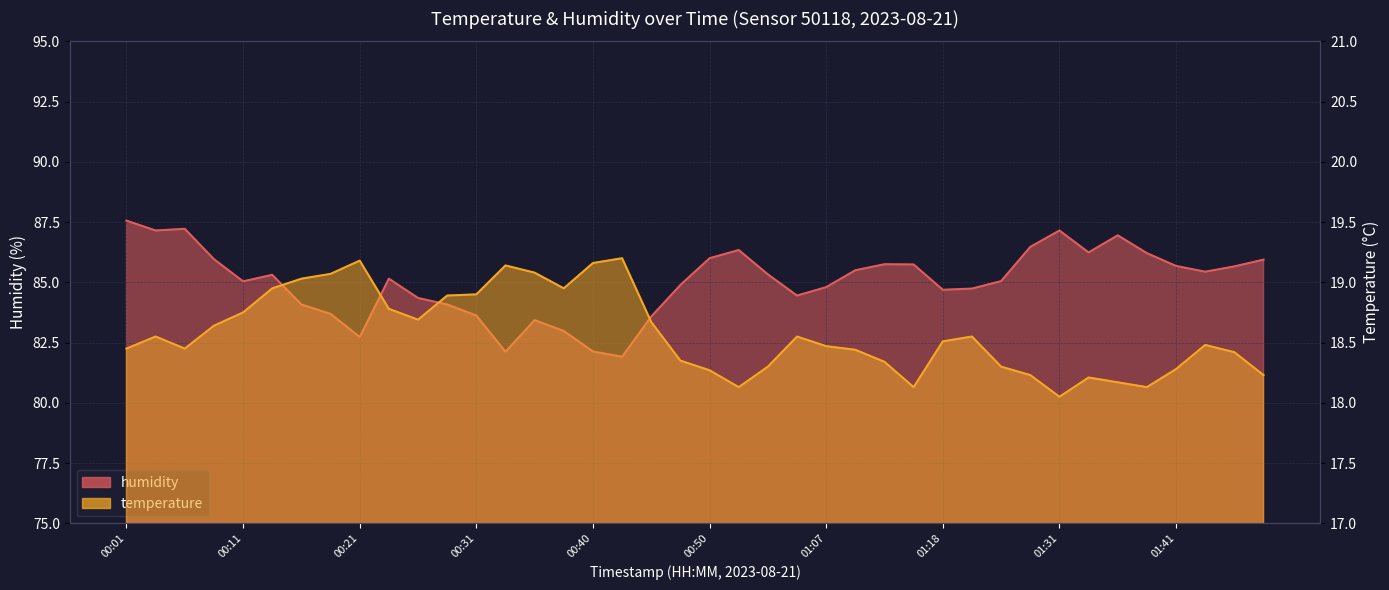

The value of temperature at 01:15 is 27.5. True or false?

False